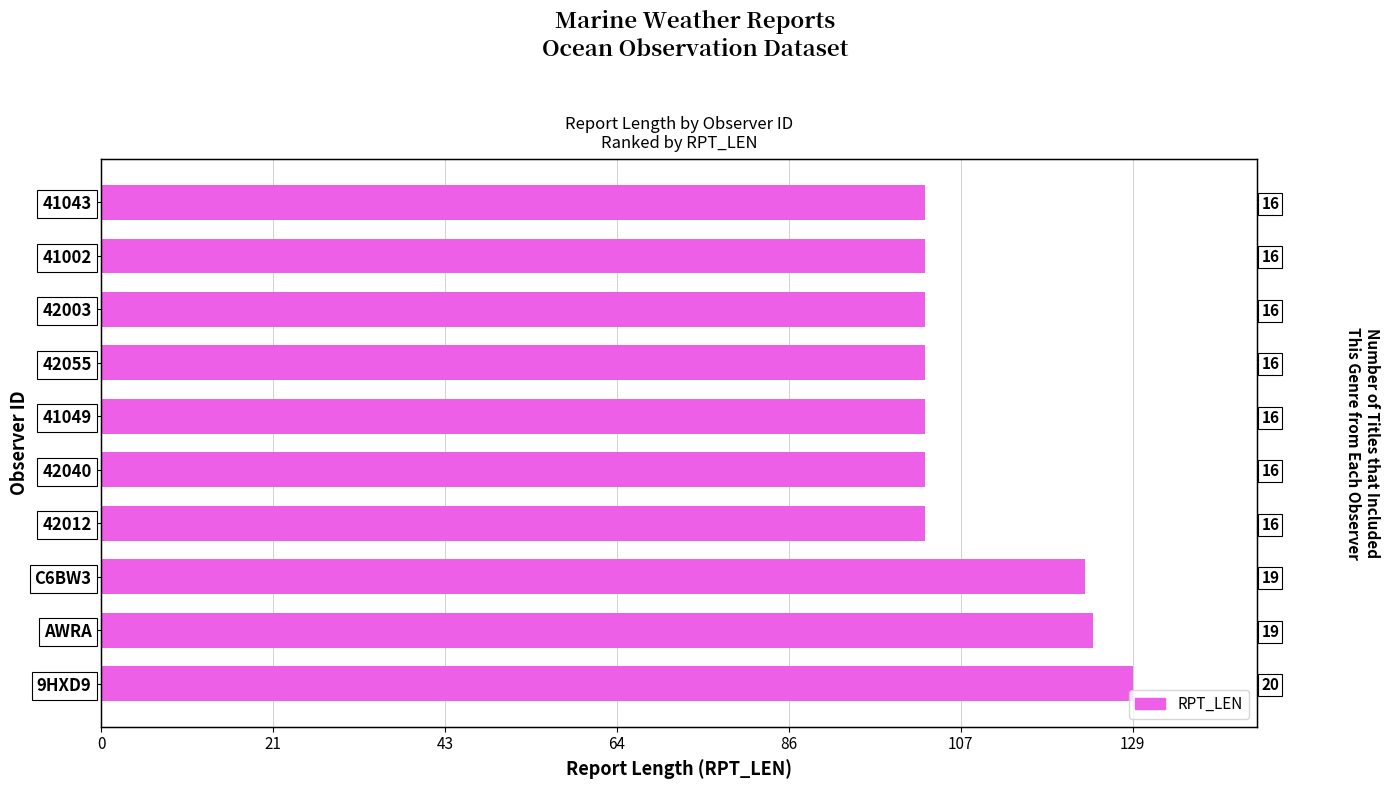

What is the maximum value shown in the chart?

129